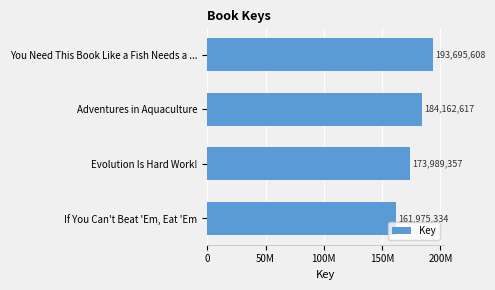

Does the chart contain any negative values?

No